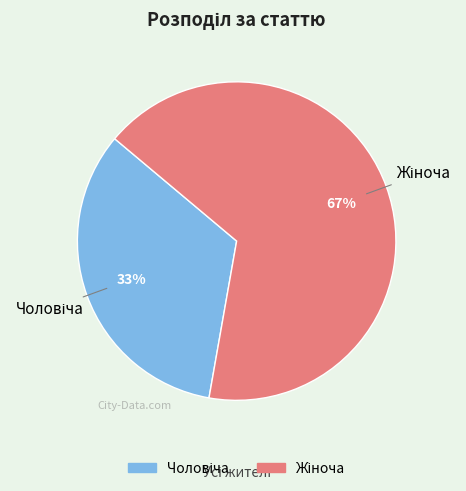

Is there any slice that represents more than half of the pie?

Yes